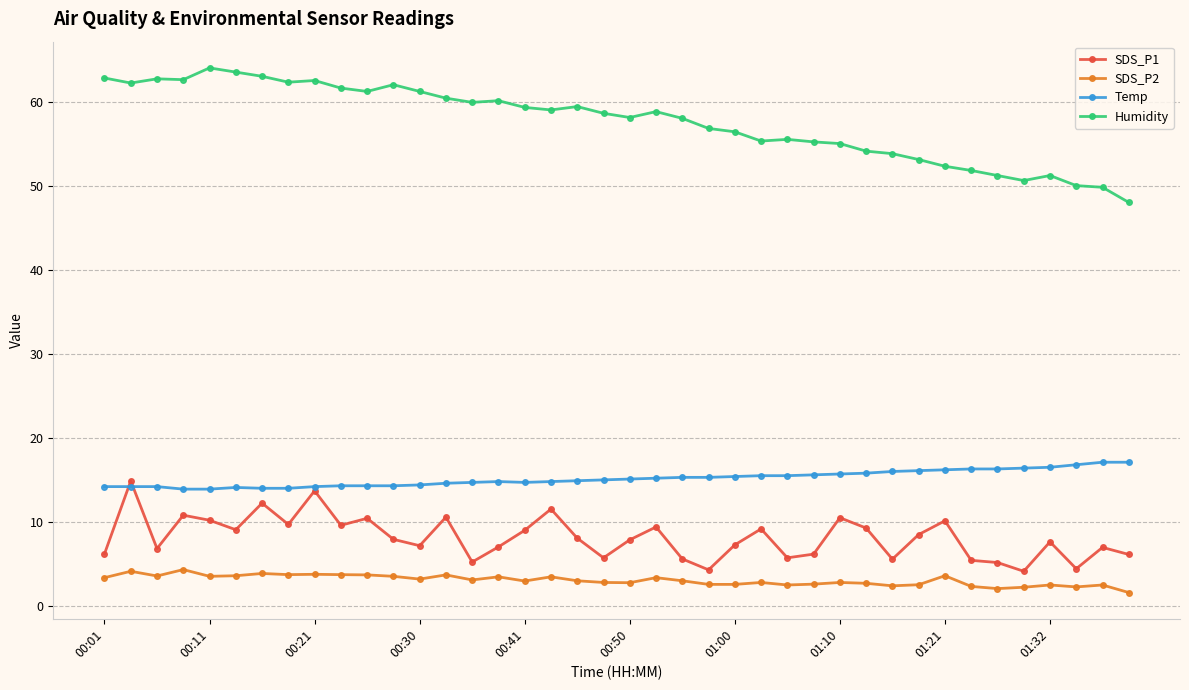

True or false: SDS_P2 and Temp intersect in this chart.

False